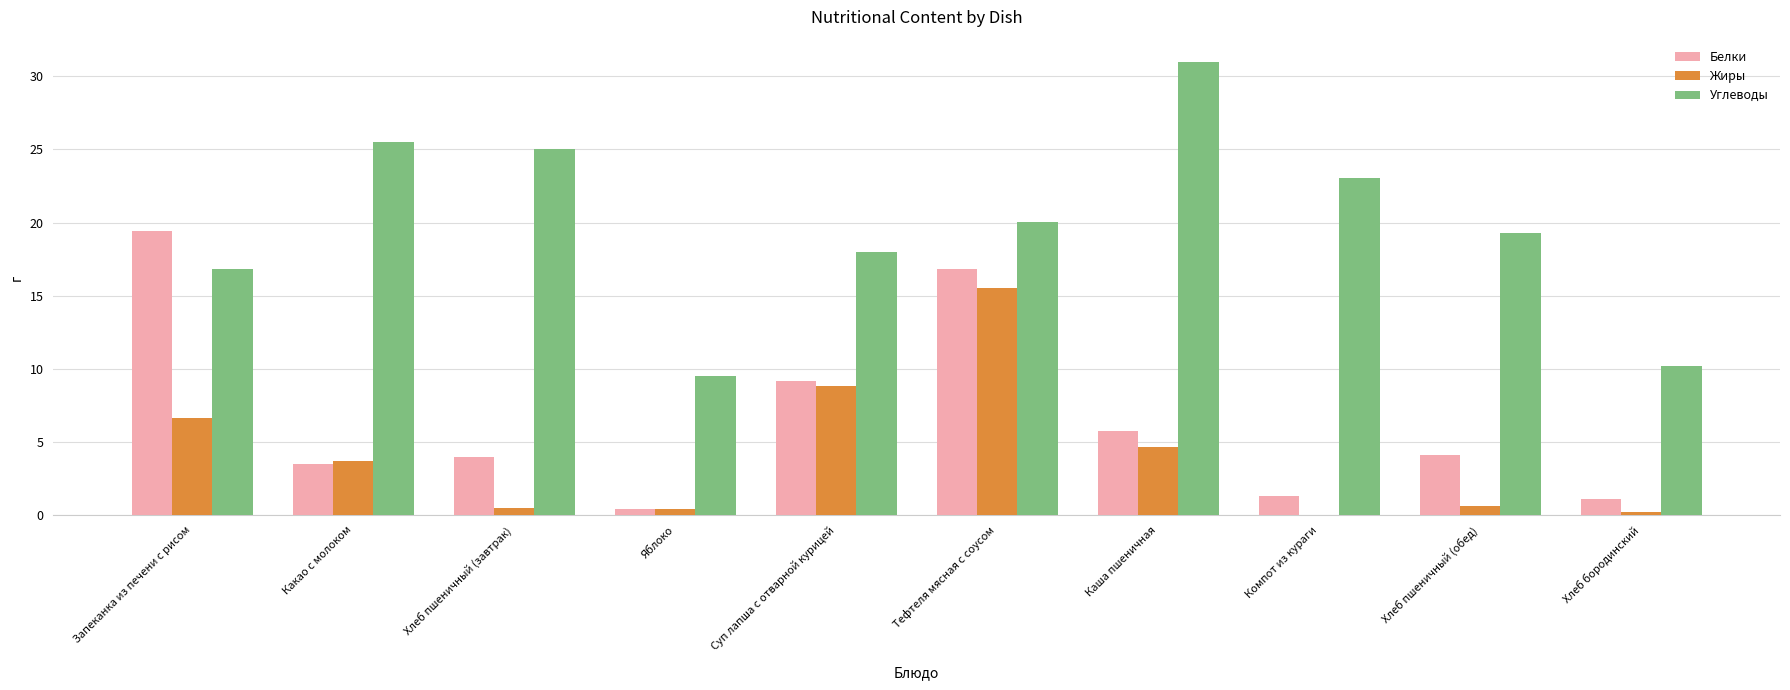

What is the sum of all Углеводы values?

198.3